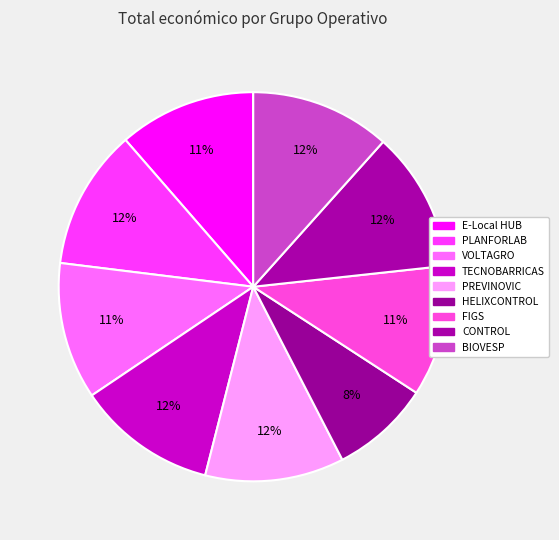

What is the change in value from PLANFORLAB to VOLTAGRO?

-13674